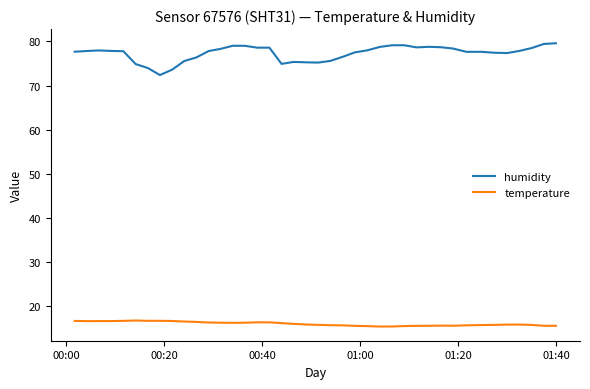

True or false: humidity and temperature cross at least once.

False